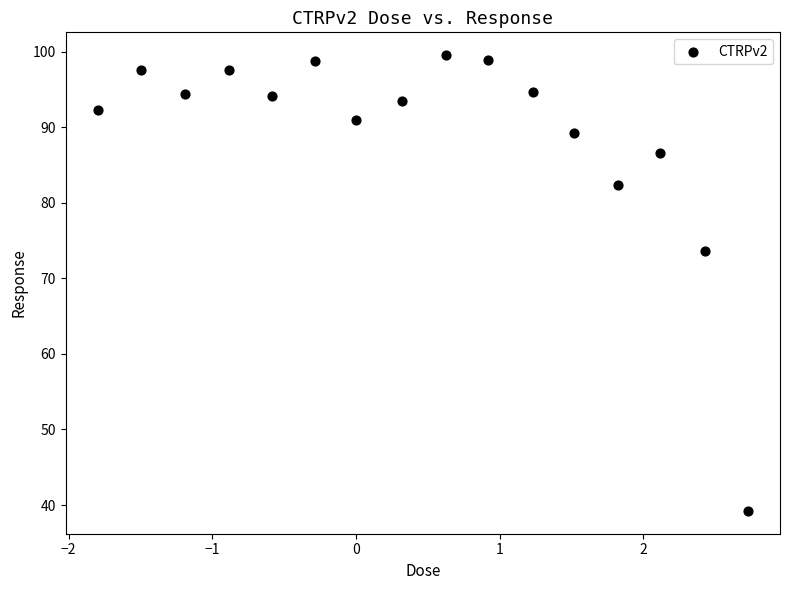

What is the range of Y values (max minus min)?

60.3